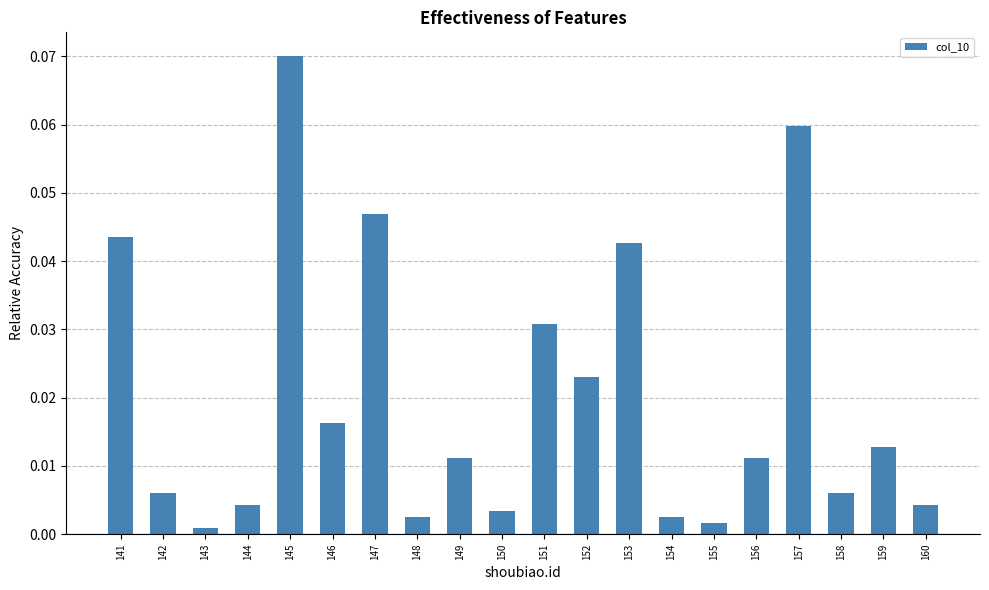

Which category has the highest value across all series?

145